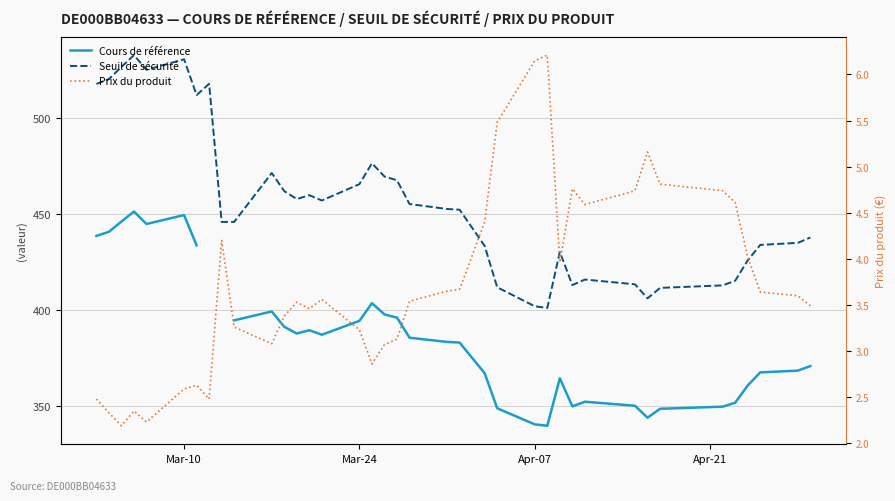

What is the value of the Prix du produit point at the 31st from the left?

4.7